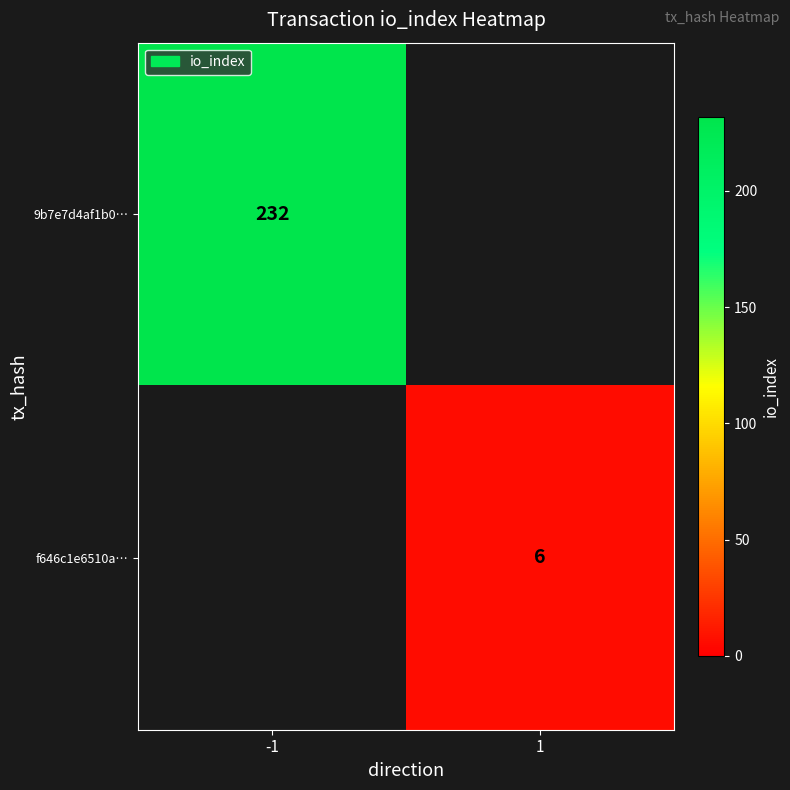

Is the value of f646c1e6510a… at 1 greater than the value of 9b7e7d4af1b0… at -1?

No